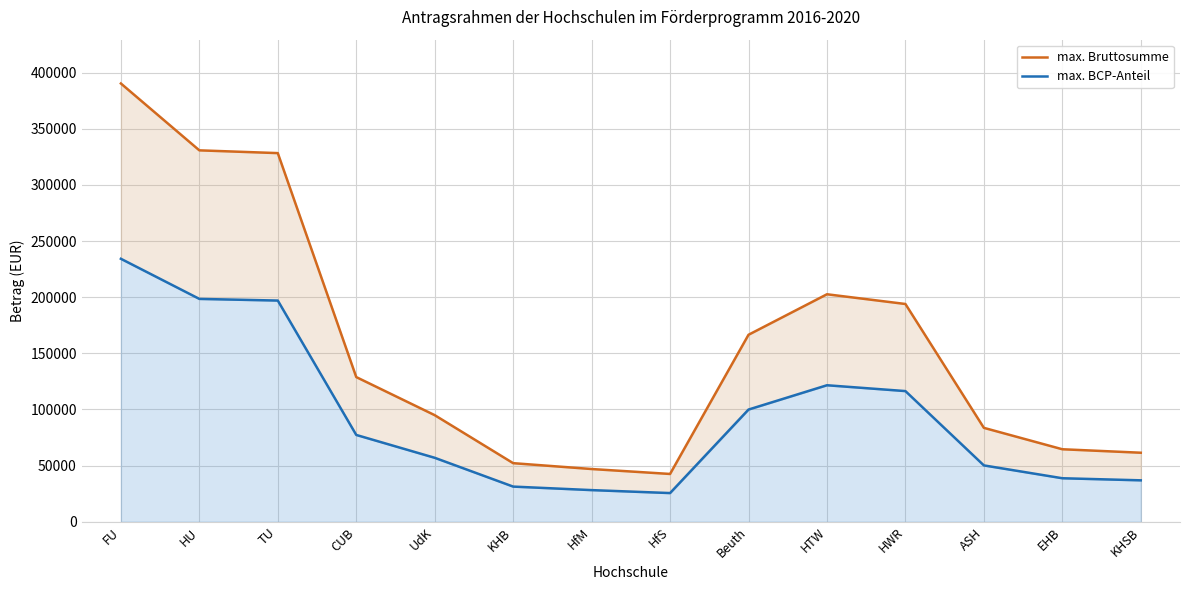

True or false: max. Bruttosumme and max. BCP-Anteil intersect in this chart.

False